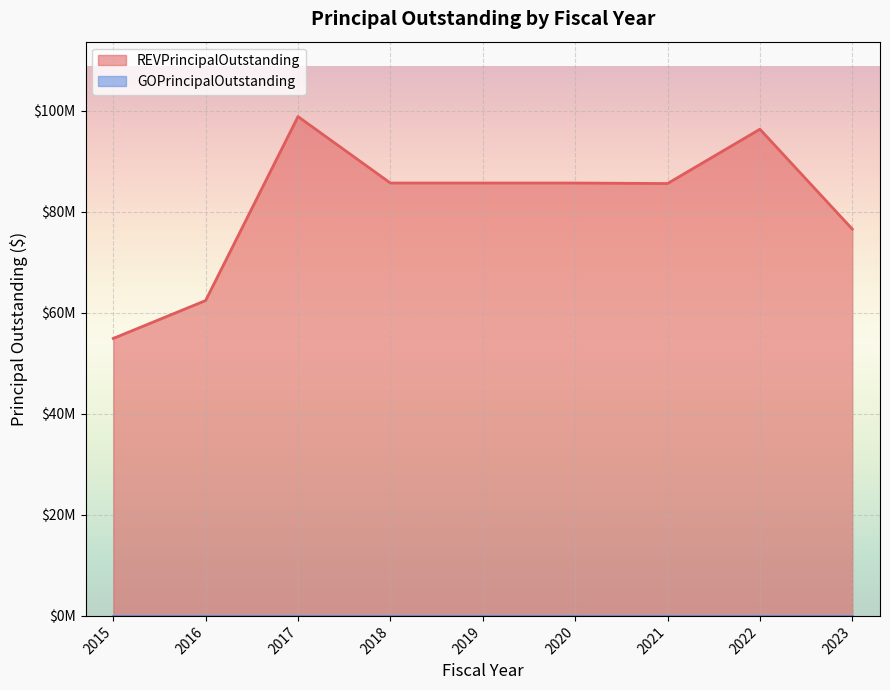

Count the number of values greater than 85650000.

2